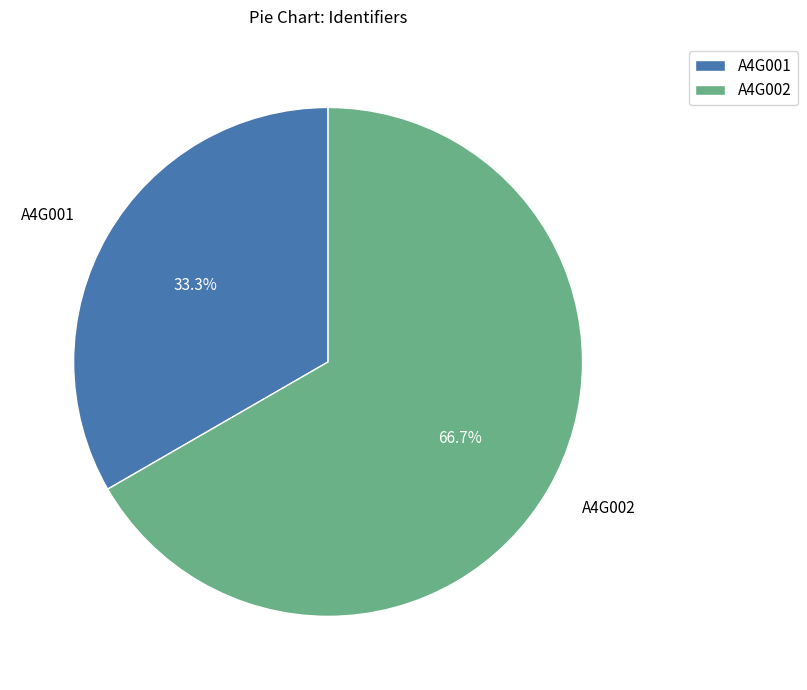

To the nearest percent, what portion does A4G001 represent?

33%